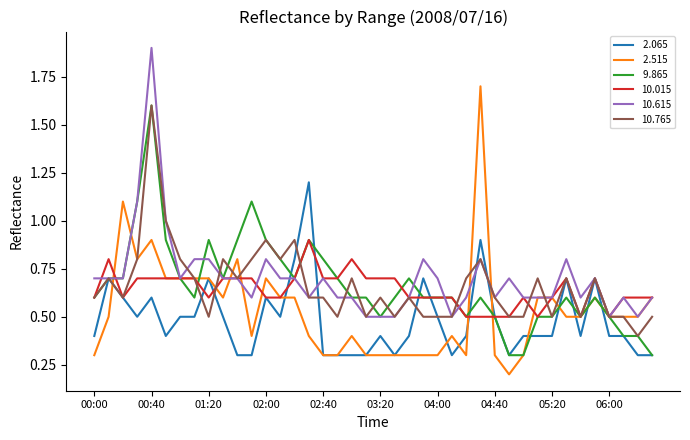

What is the maximum value shown in the chart?

1.9